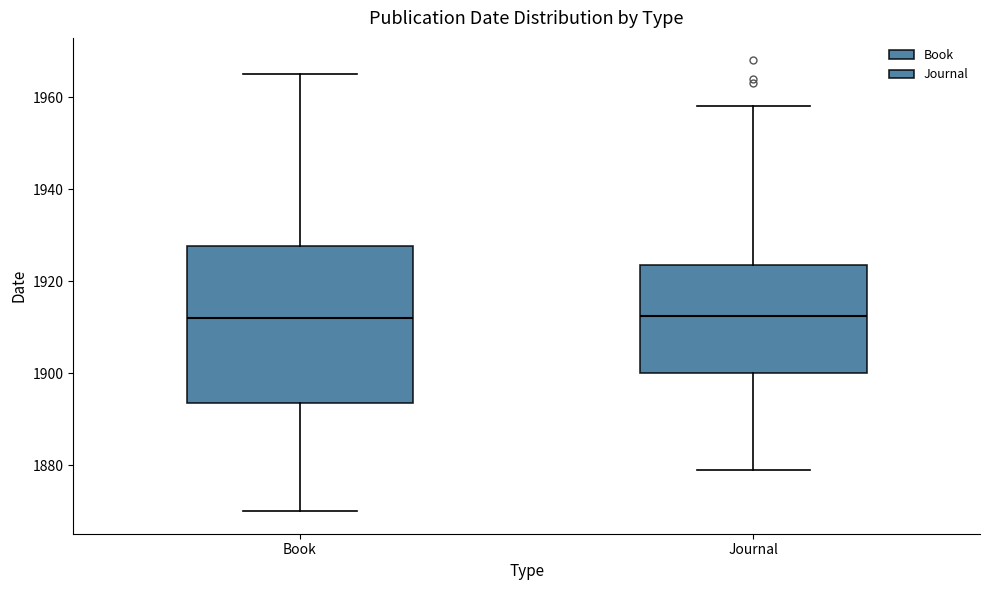

Comparing the boxes themselves (not the whiskers), which one is the tallest?

Book